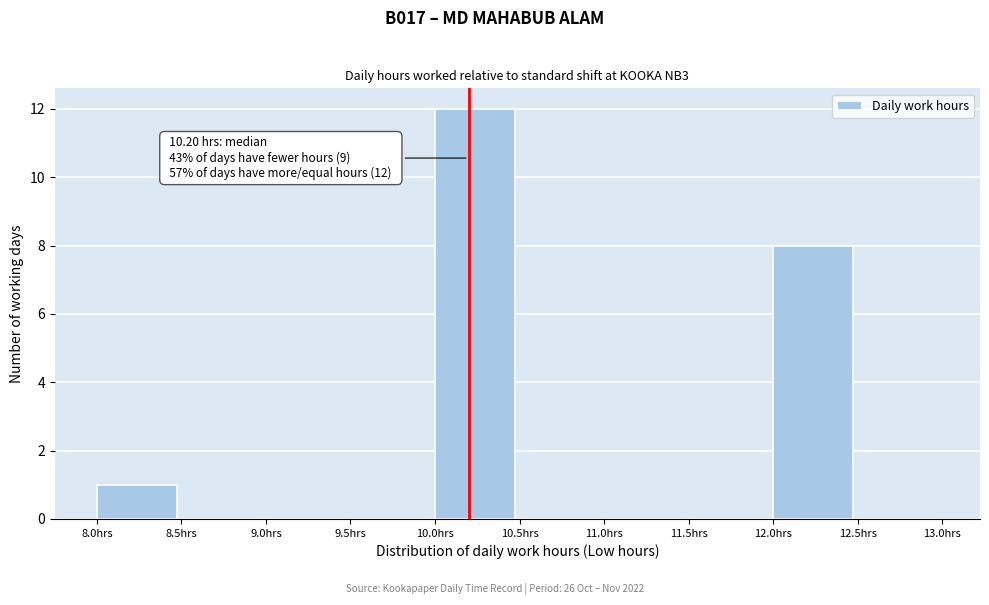

Which range on the x-axis has the tallest bar?

10.0 to 10.5